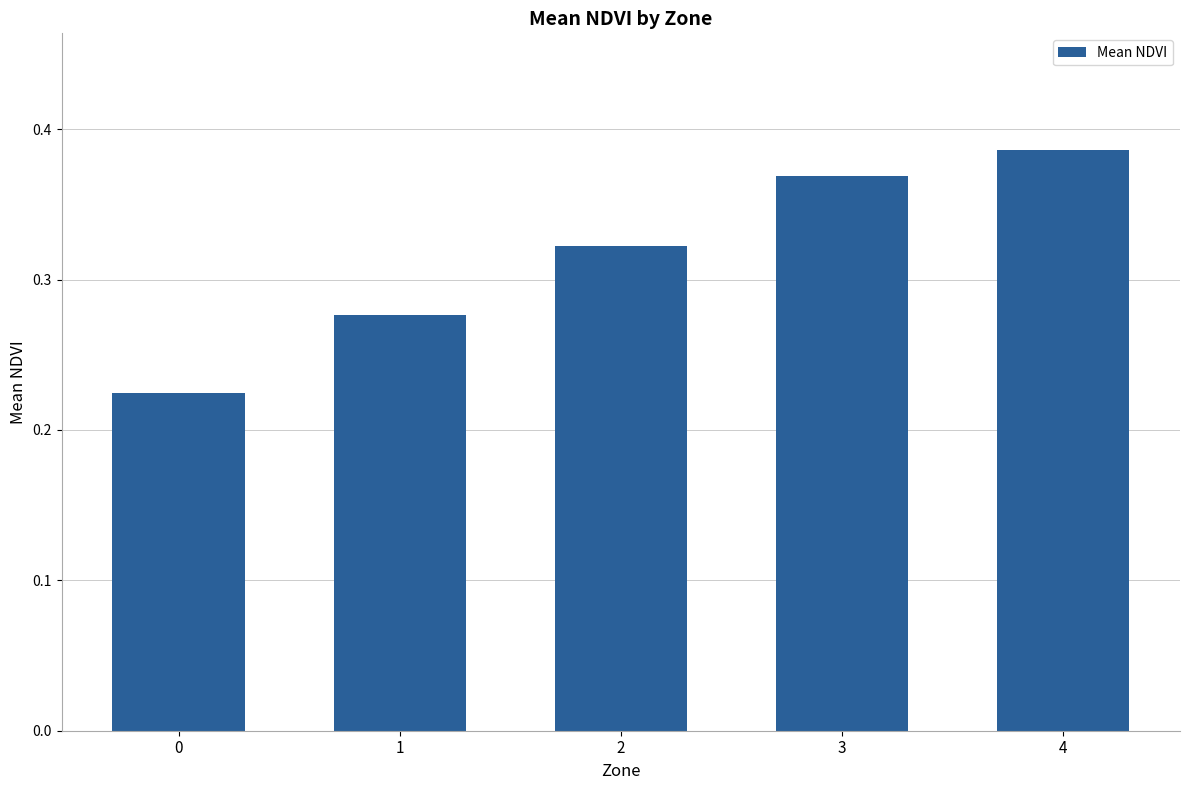

Between 3 and 1, which is larger?

3